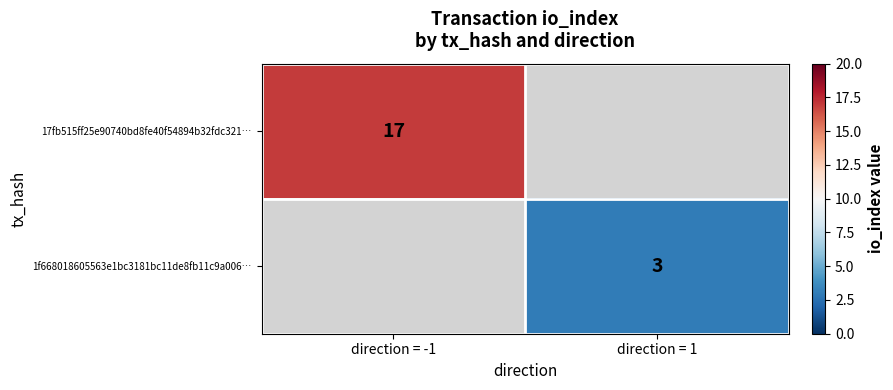

Count the number of data series in this chart.

2